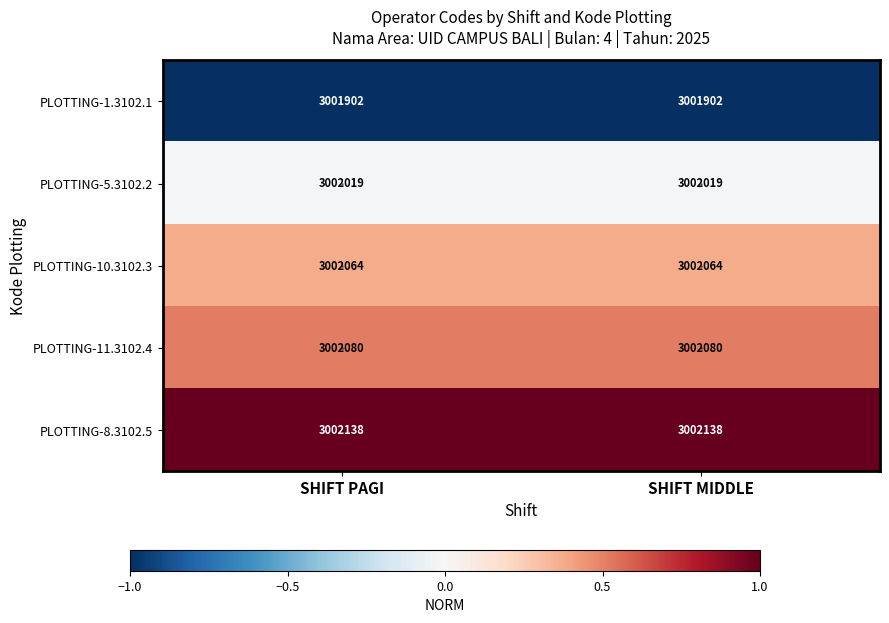

Read the PLOTTING-11.3102.4 value at SHIFT PAGI.

3002080